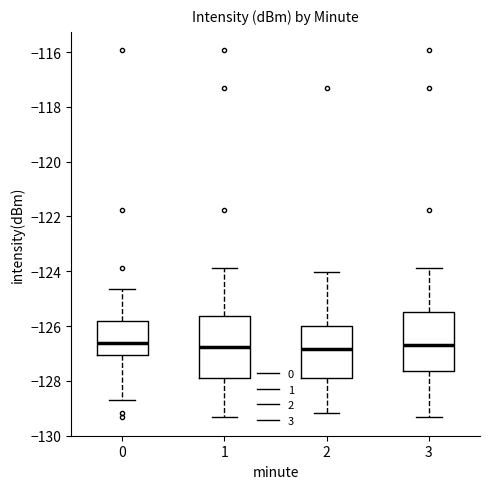

Reading left to right, transcribe this box plot: for each box, give where its median line is, the range the box spans, and where its two whiskers end, as read against the y-axis. The values are not printed on the chart, so give them approximately, as read against the axis.

0: median -126.6, box -127.0 to -125.8, whiskers -128.8 to -124.6
1: median -126.8, box -128.0 to -125.6, whiskers -129.4 to -123.8
2: median -126.8, box -128.0 to -126.0, whiskers -129.2 to -124.0
3: median -126.6, box -127.6 to -125.4, whiskers -129.4 to -123.8